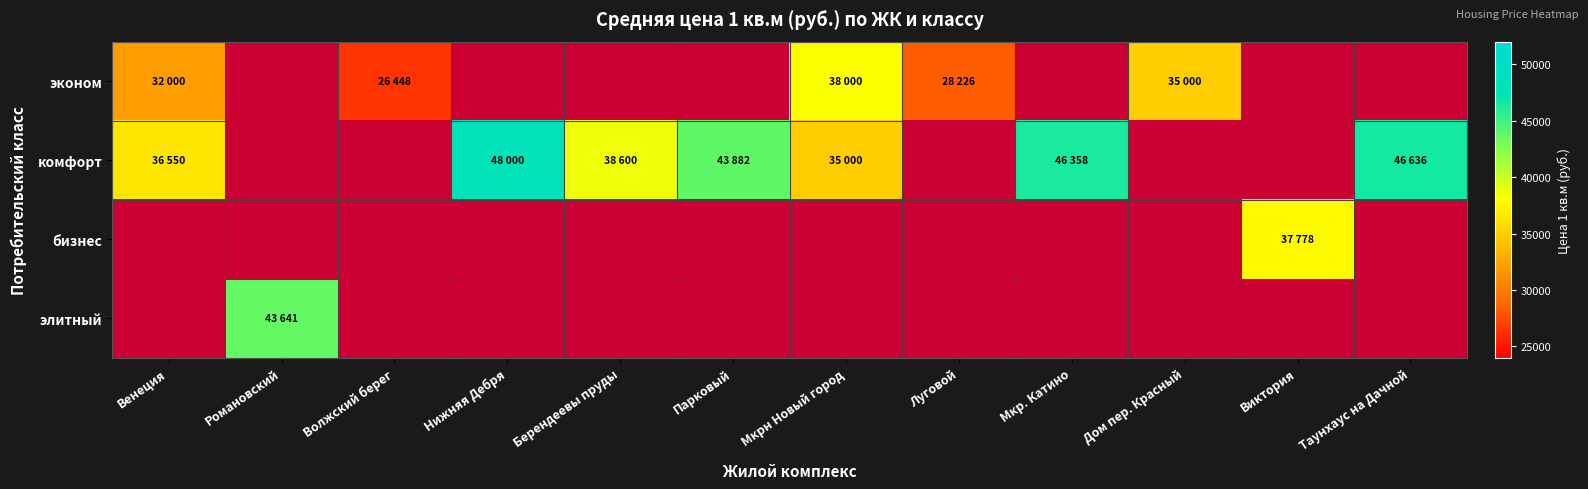

List the series in order of their peak value, lowest first.

бизнес, эконом, элитный, комфорт